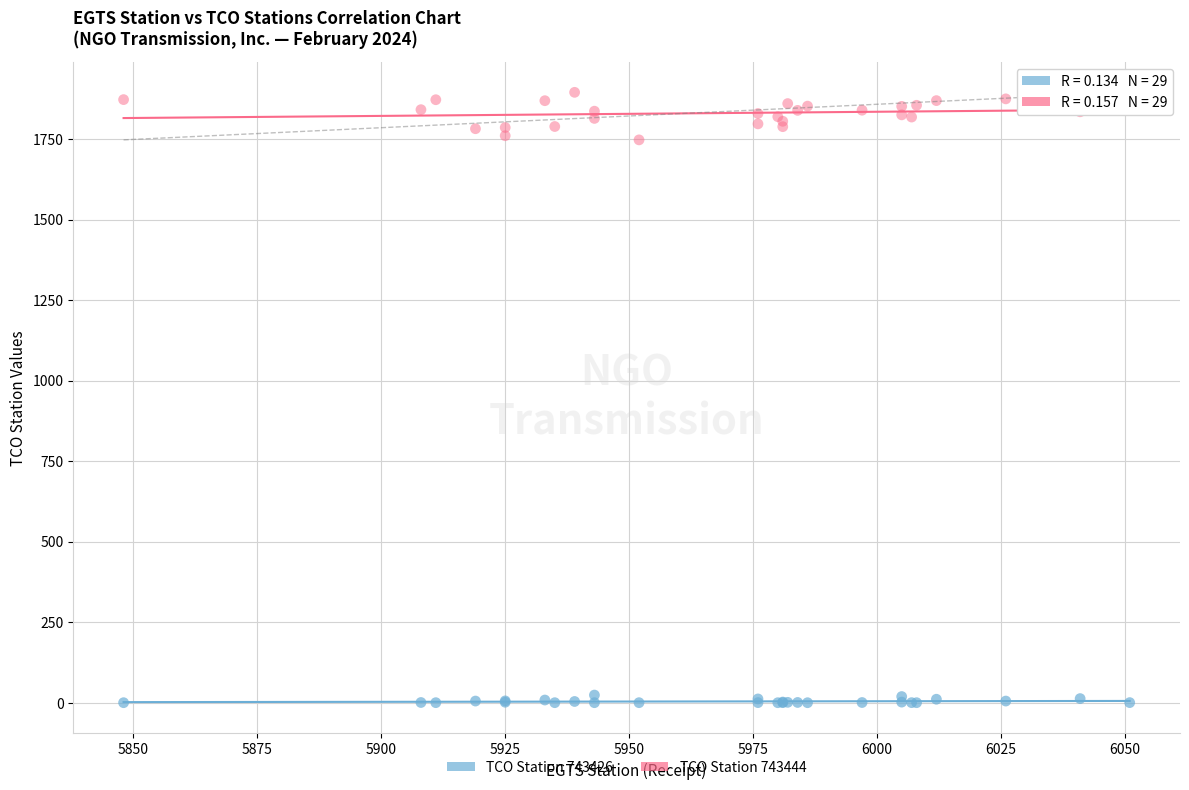

Which series contains the highest Y value?

TCO Station 743444